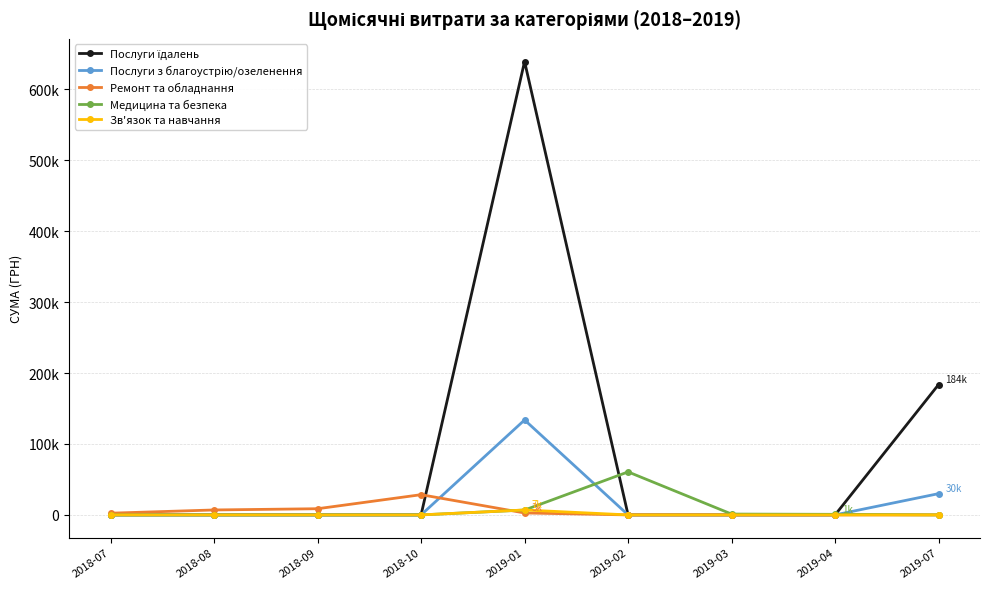

At how many categories does at least one series exceed 556956?

1